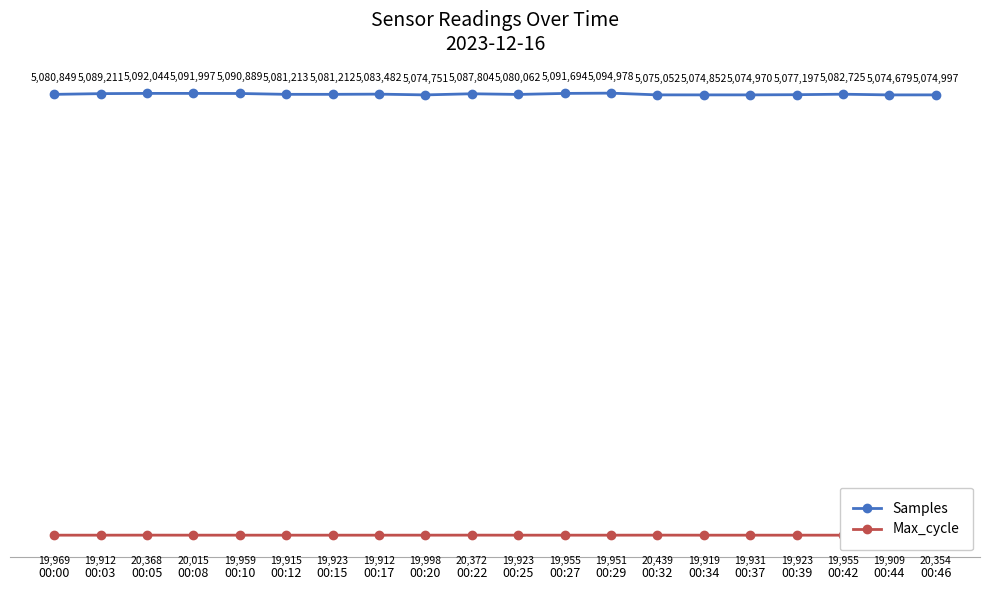

Which has a higher value, 00:00 or 00:20?

00:00